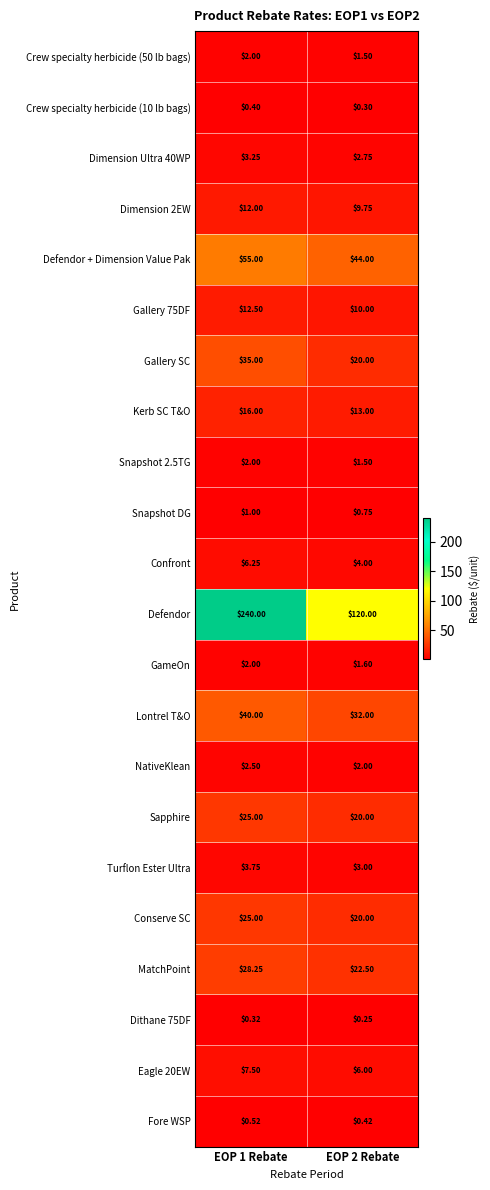

How many categories are shown in the chart?

2